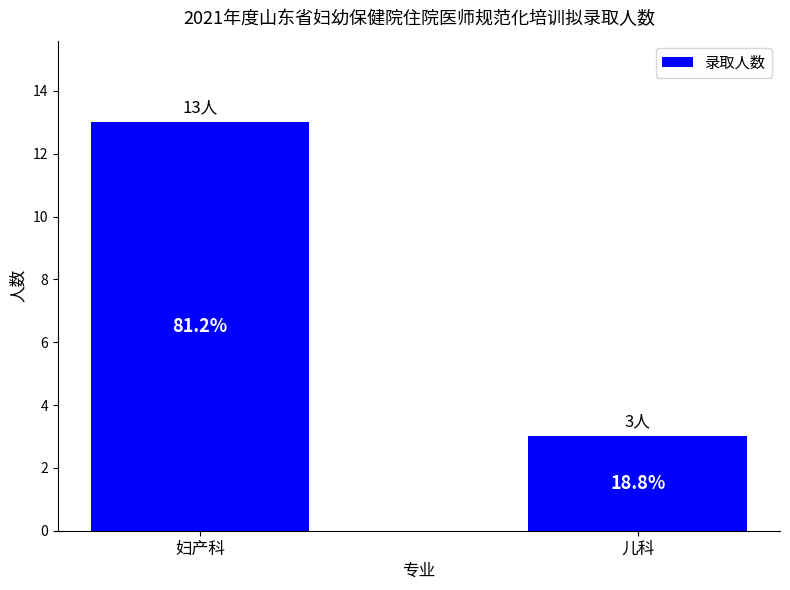

What position from the left is 妇产科?

1